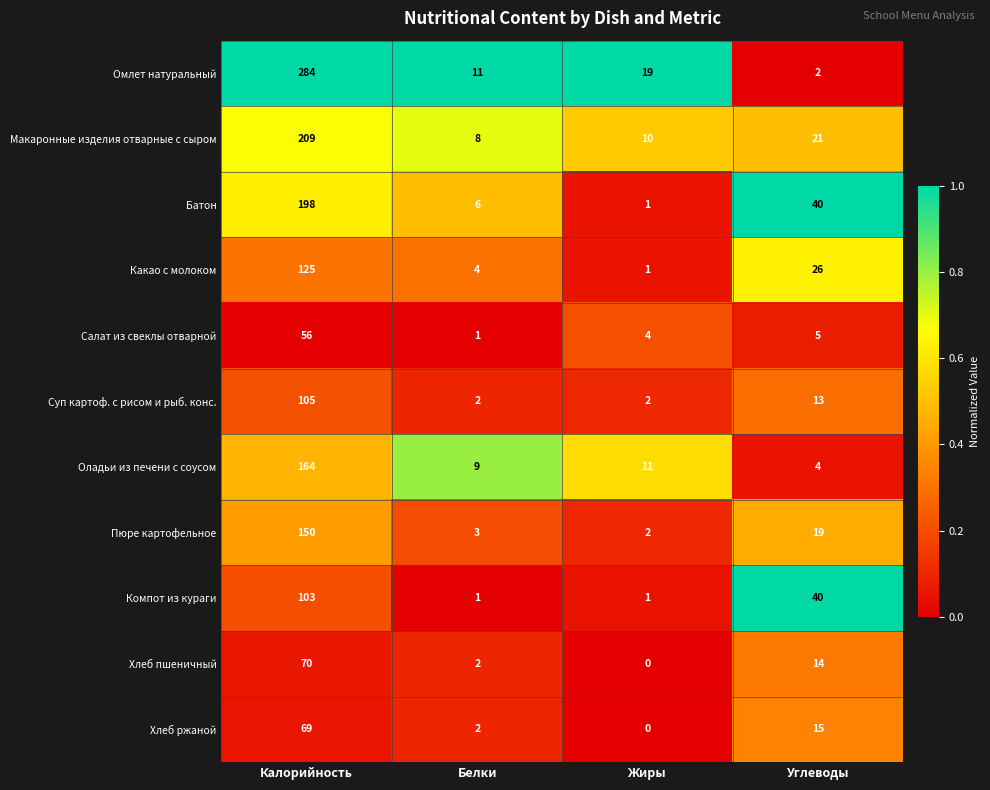

At how many categories does at least one series exceed 0?

4